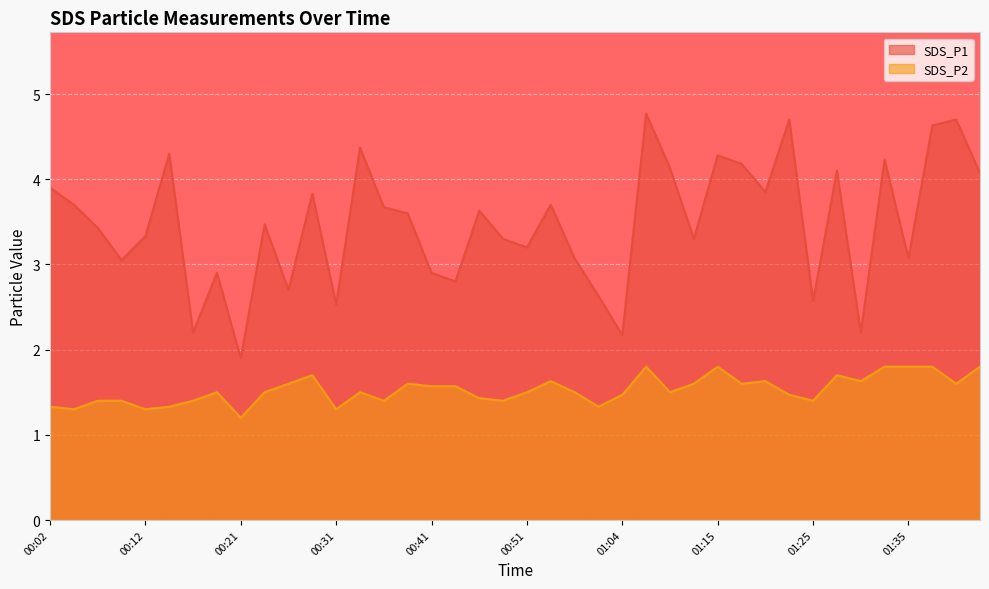

The value of SDS_P2 at 00:24 is 0.9. True or false?

False